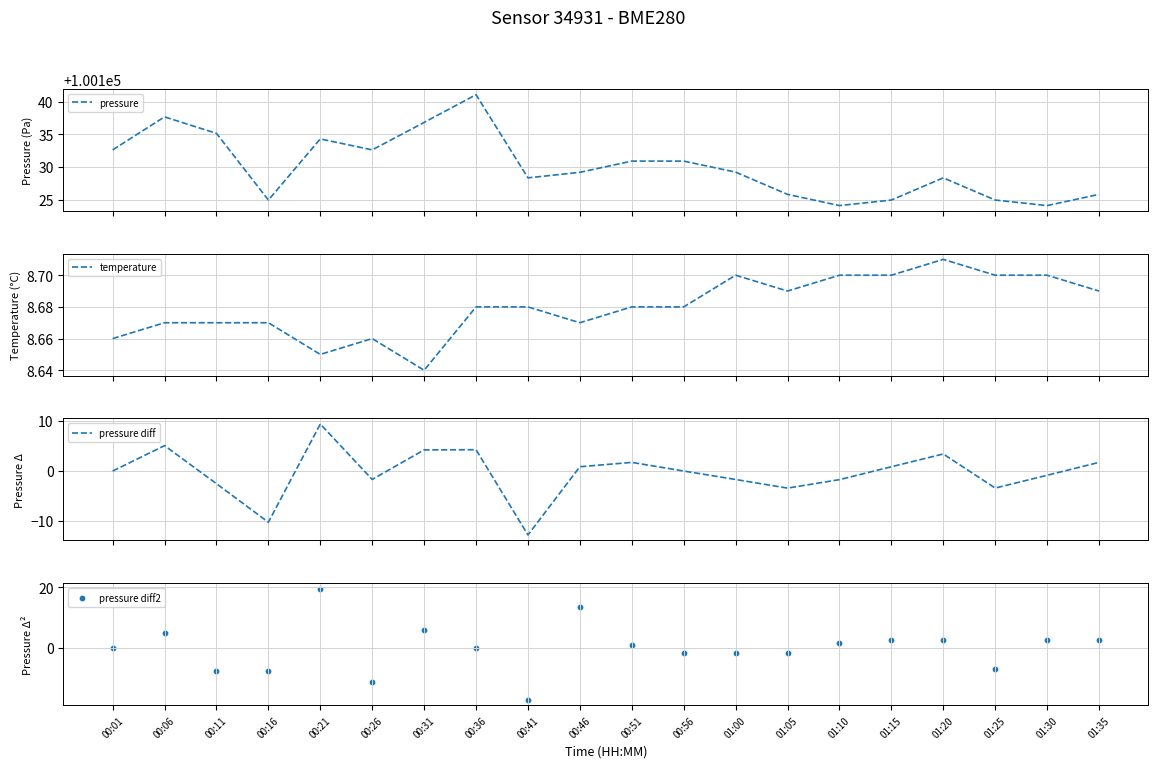

At how many categories does at least one series exceed 83570?

20